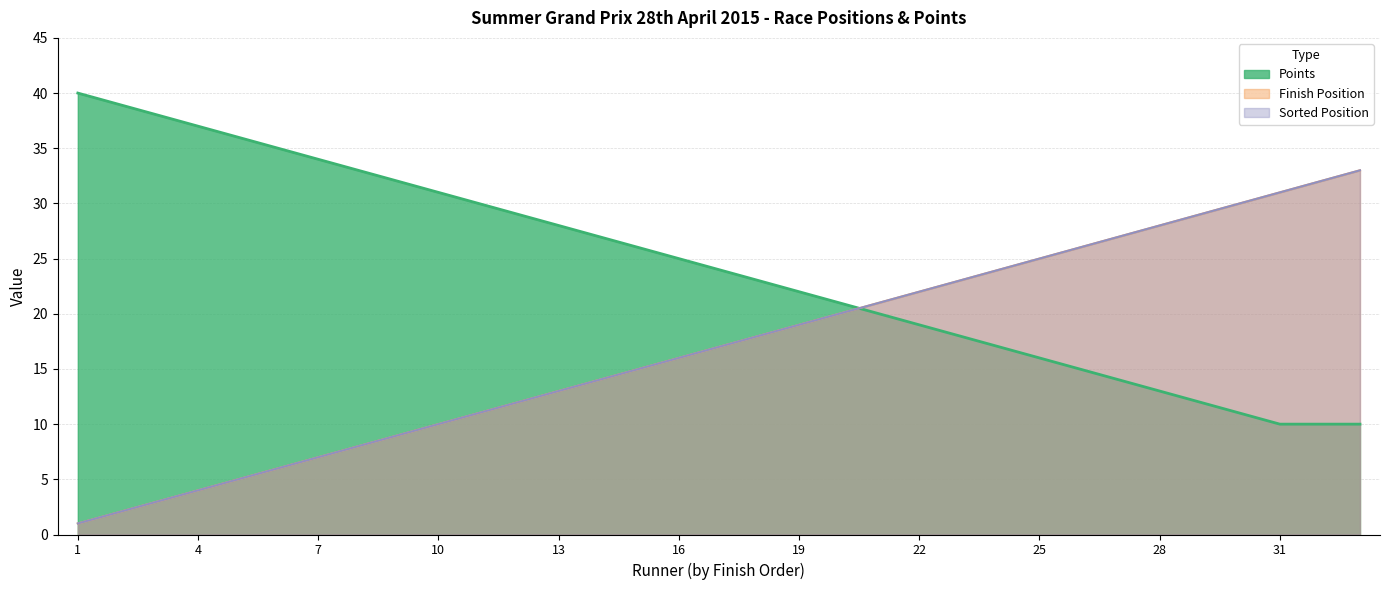

Does the chart display data point markers on the line(s)?

No